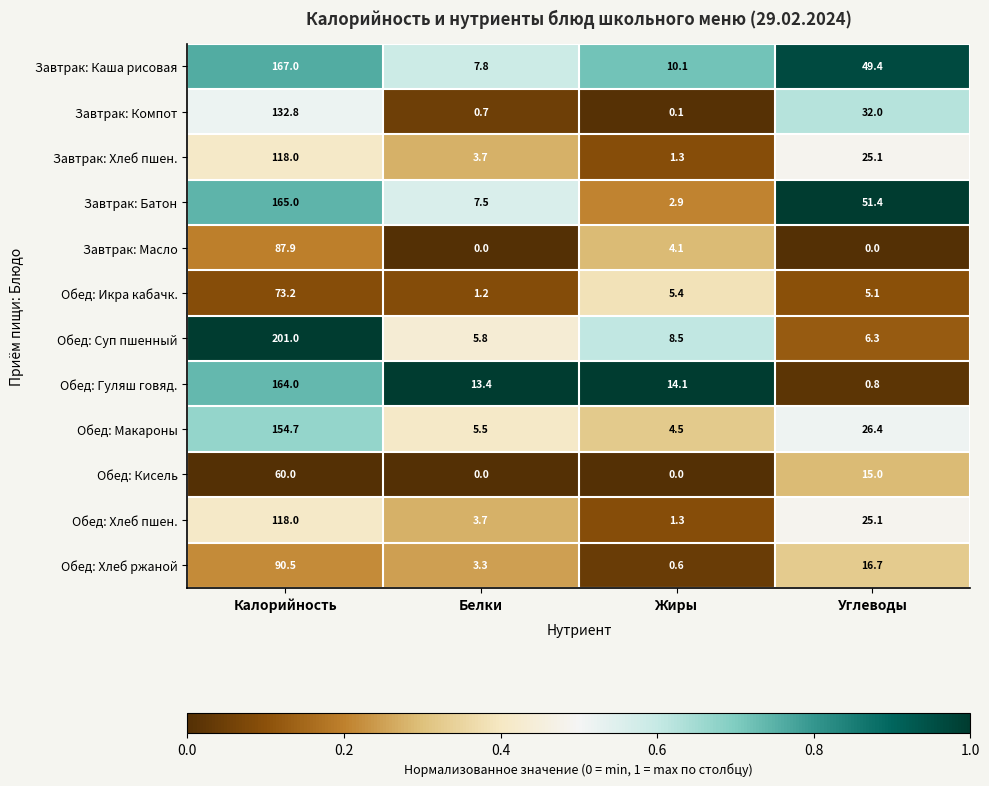

What is the spread (max minus min) of values at Углеводы?

51.4